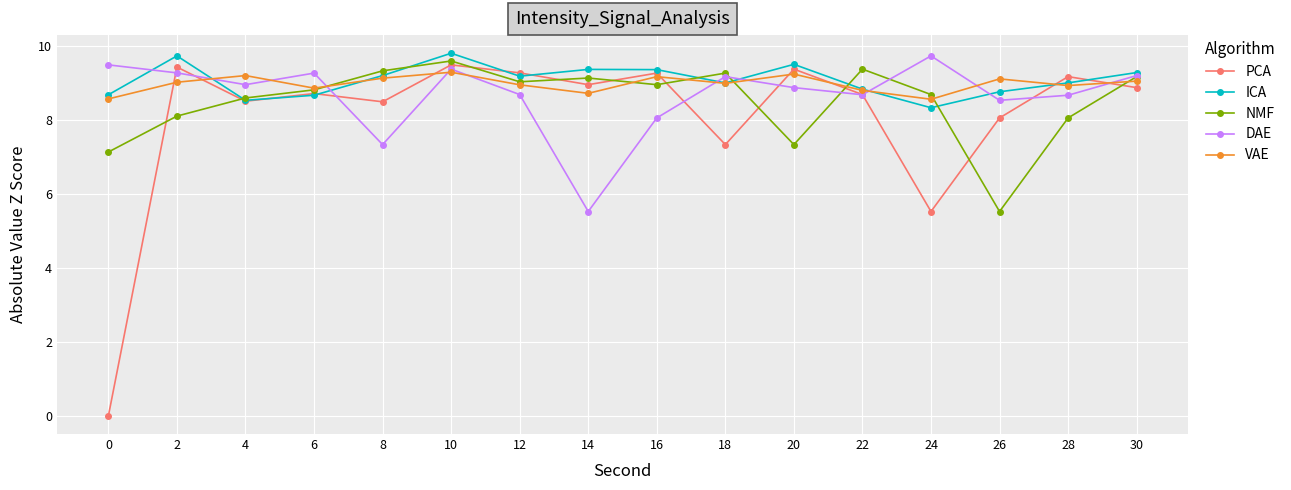

The value of PCA at 12 is 16.7. True or false?

False